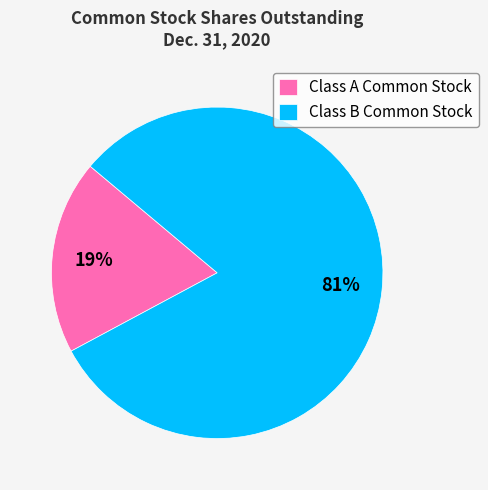

Is the sum of Class A Common Stock and Class B Common Stock greater than half?

Yes